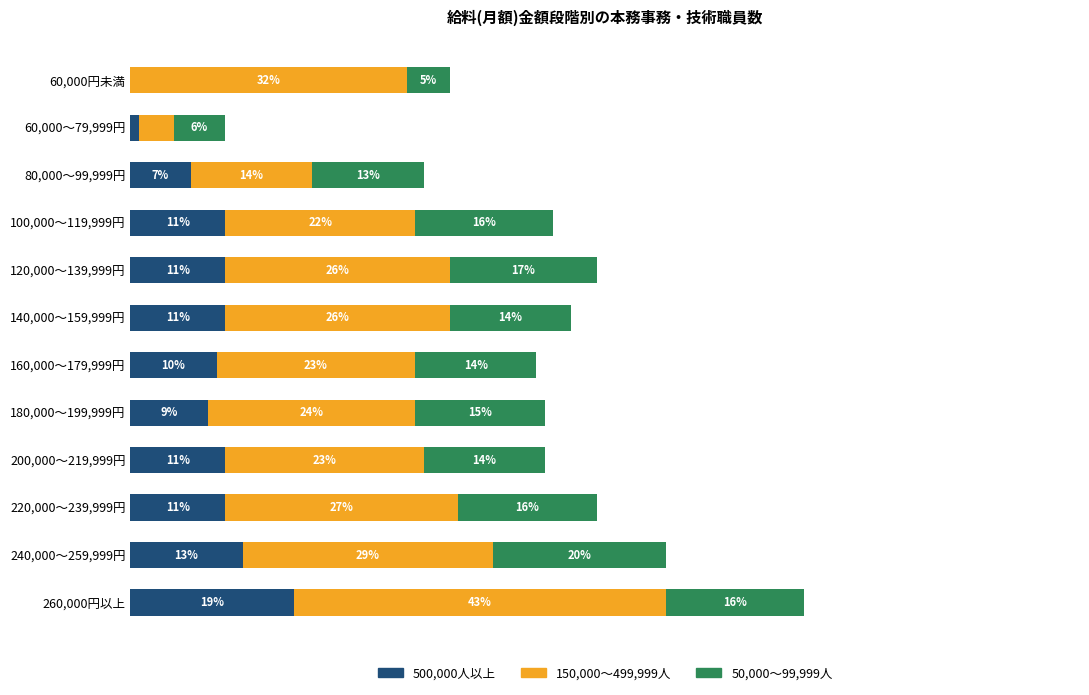

At which category is the sum across all series the highest?

260,000円以上